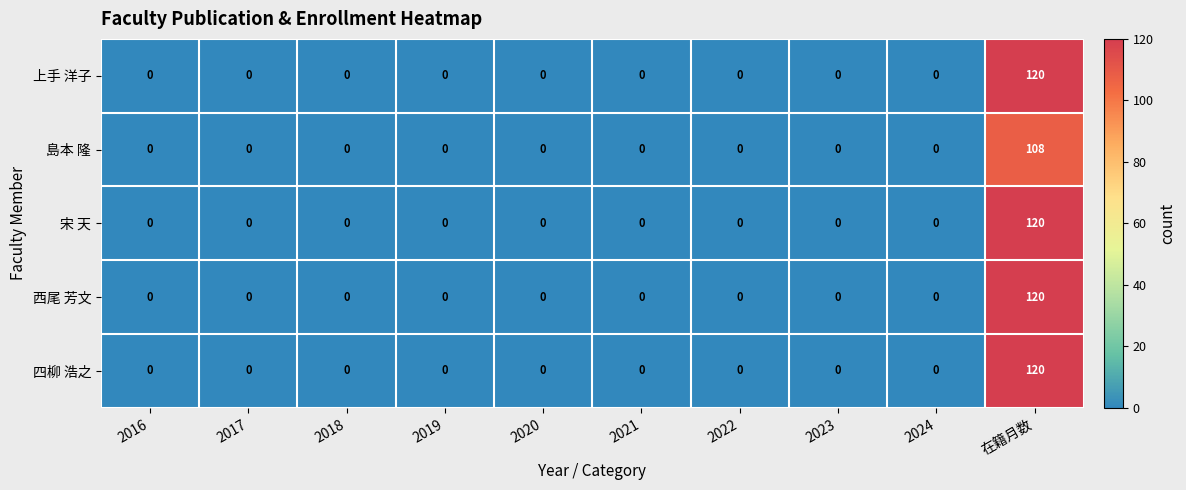

At which label does 四柳 浩之 reach its peak?

在籍月数